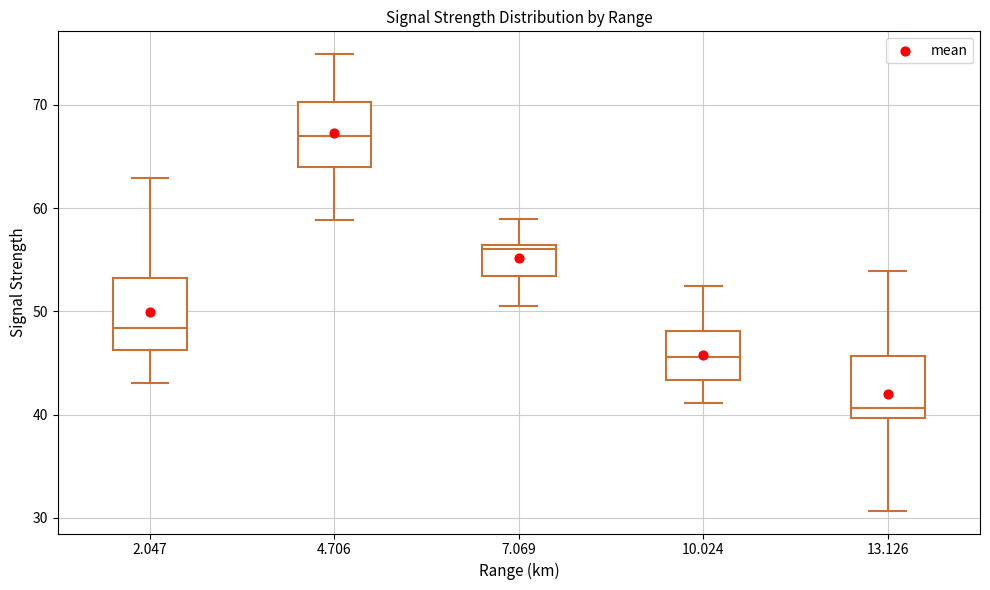

Reading left to right, read every box against the y-axis: the position of its median line, the range the box covers, and the ends of its whiskers. The values are not printed on the chart, so give them approximately, as read against the axis.

2.047: median 48, box 46 to 53, whiskers 43 to 63
4.706: median 67, box 64 to 70, whiskers 59 to 75
7.069: median 56 (just below the box's upper edge), box 53 to 56, whiskers 51 to 59
10.024: median 46, box 43 to 48, whiskers 41 to 53
13.126: median 41, box 40 to 46, whiskers 31 to 54